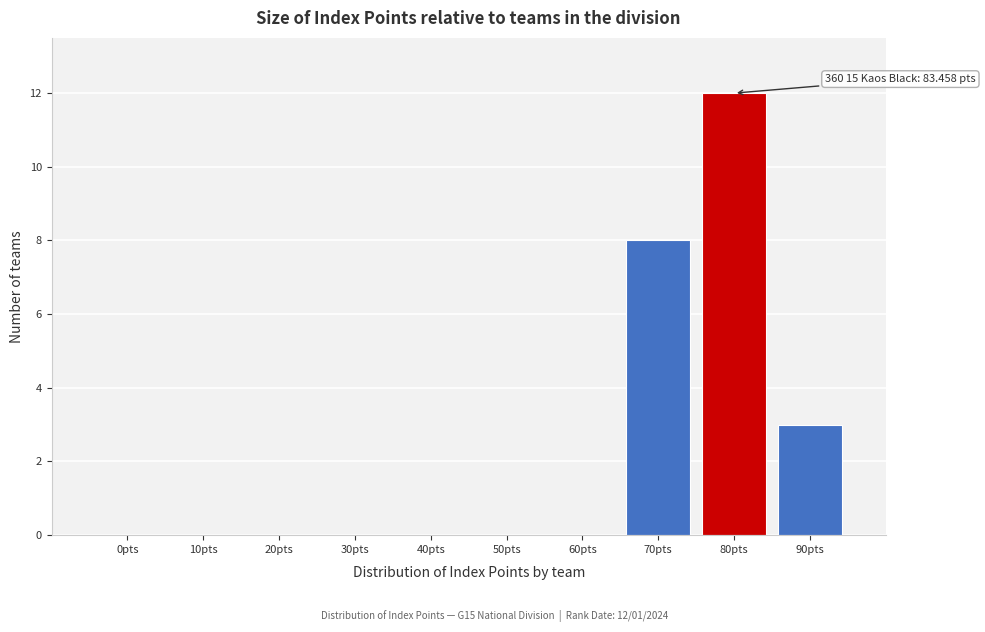

Reading left to right, what are all the values shown in this chart?

0pts=0	10pts=0	20pts=0	30pts=0	40pts=0	50pts=0	60pts=0	70pts=8	80pts=12	90pts=3